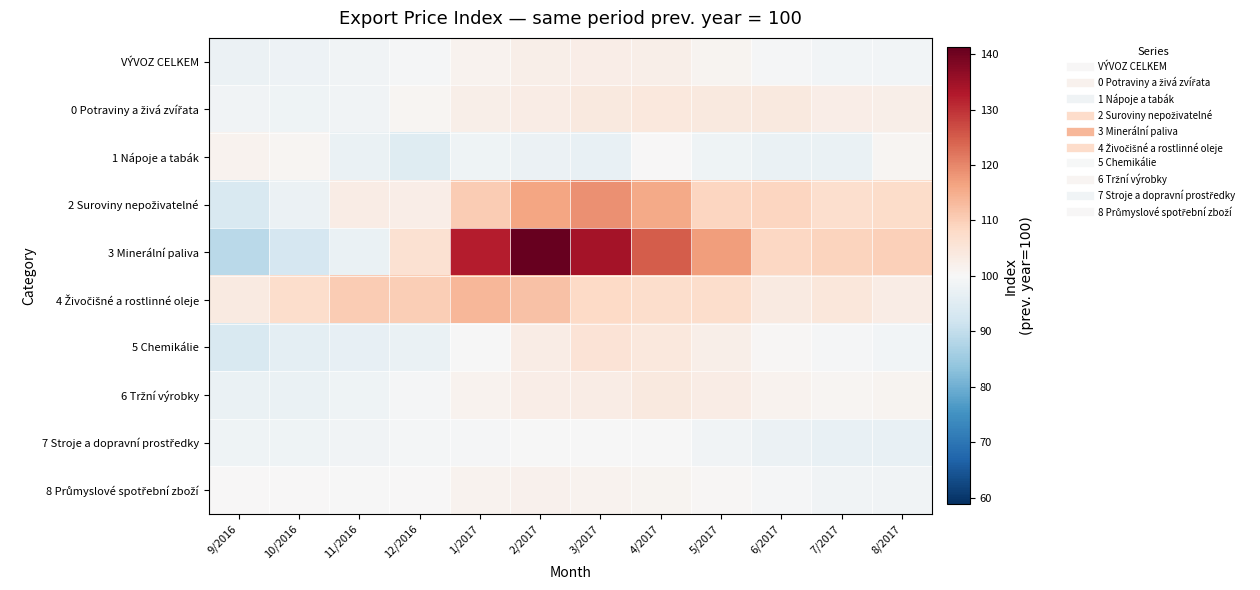

At which category does the chart reach its minimum across all series?

9/2016